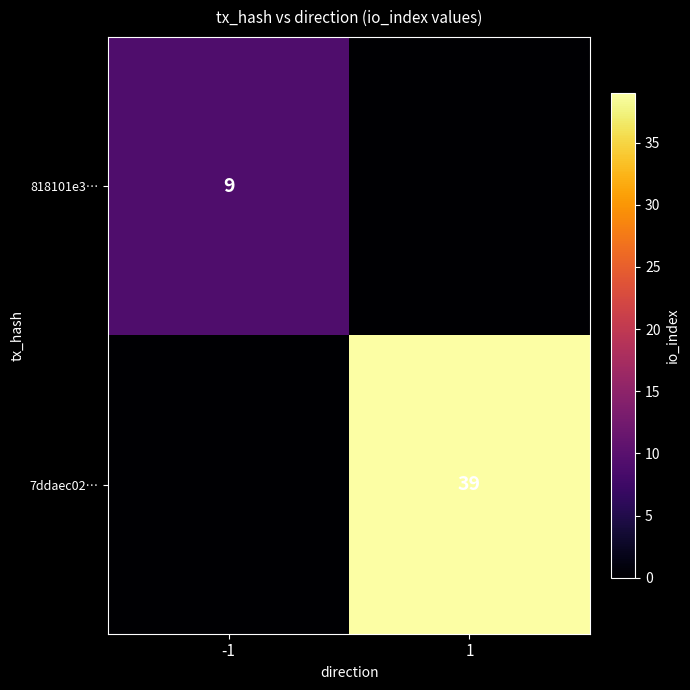

True or false: 818101e3… has a value of 15 at -1.

False